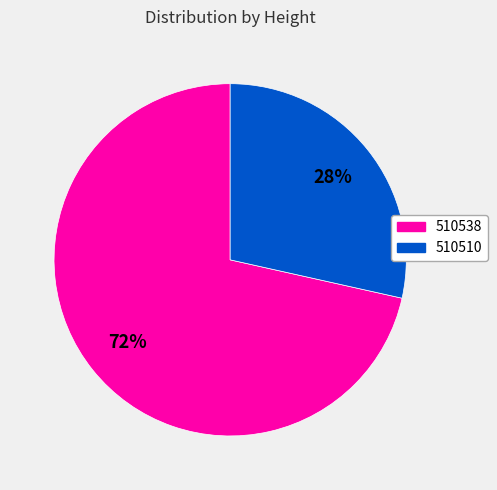

Count the number of slices in the pie.

2